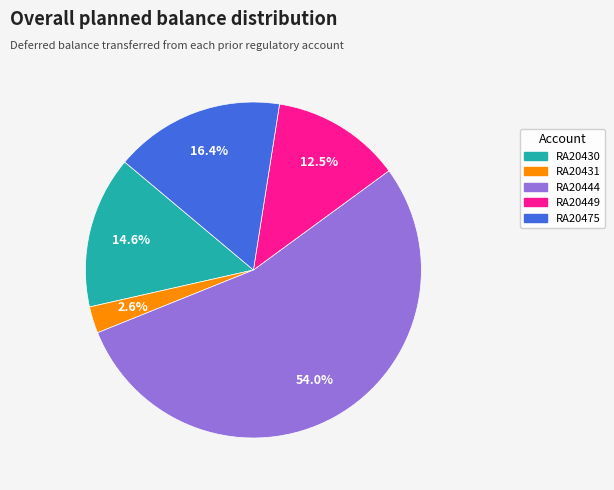

Between RA20475 and RA20444, which is larger?

RA20444